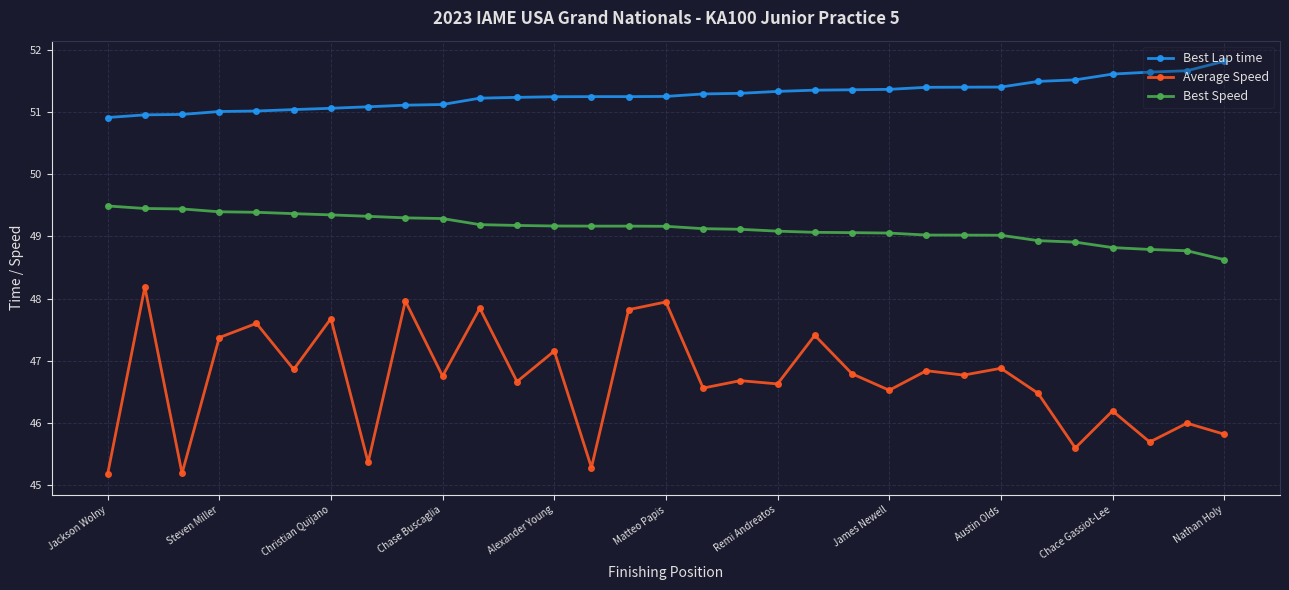

True or false: Best Lap time and Best Speed intersect in this chart.

False